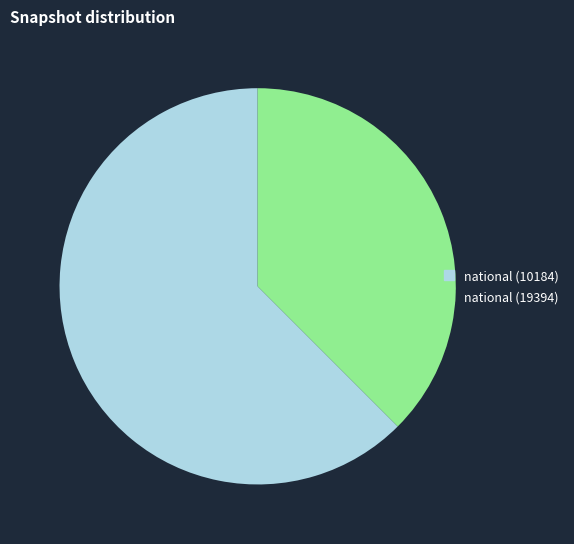

True or false: national (19394) accounts for 38% of the total.

True